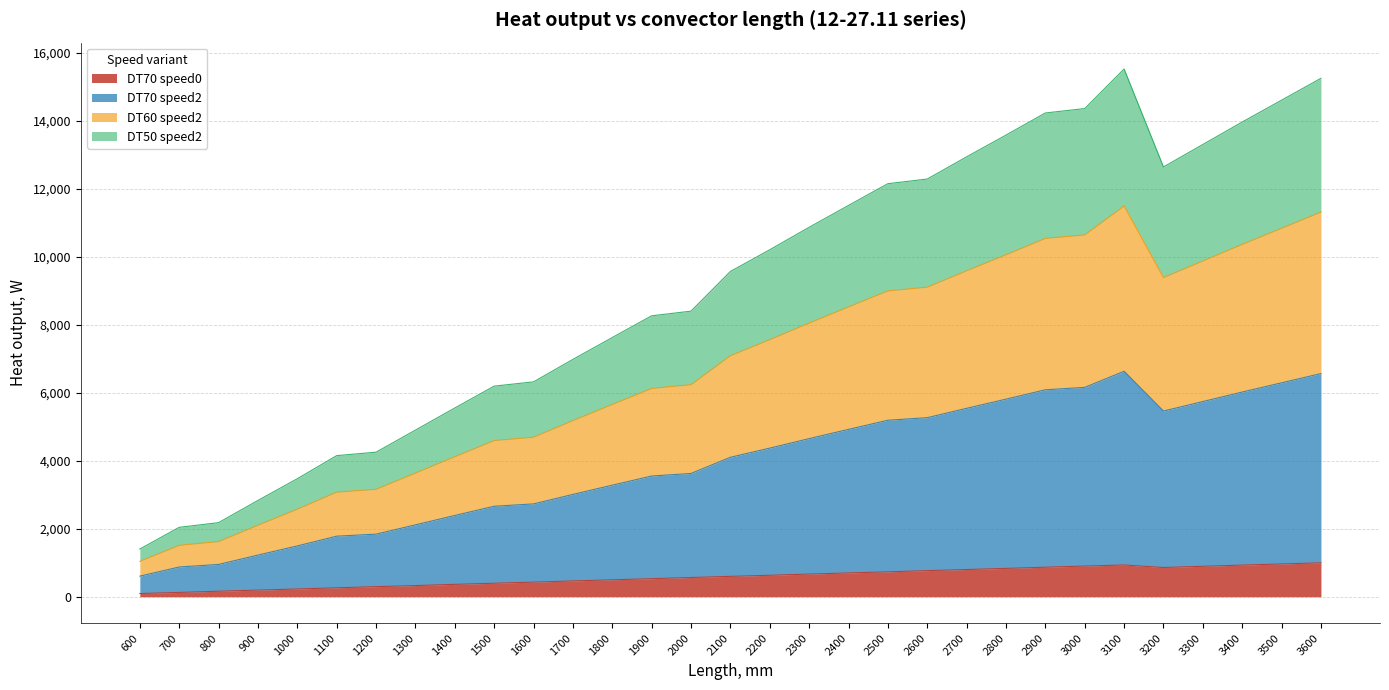

Is the value of DT70 speed0 at 1600 greater than the value of DT70 speed2 at 1000?

No